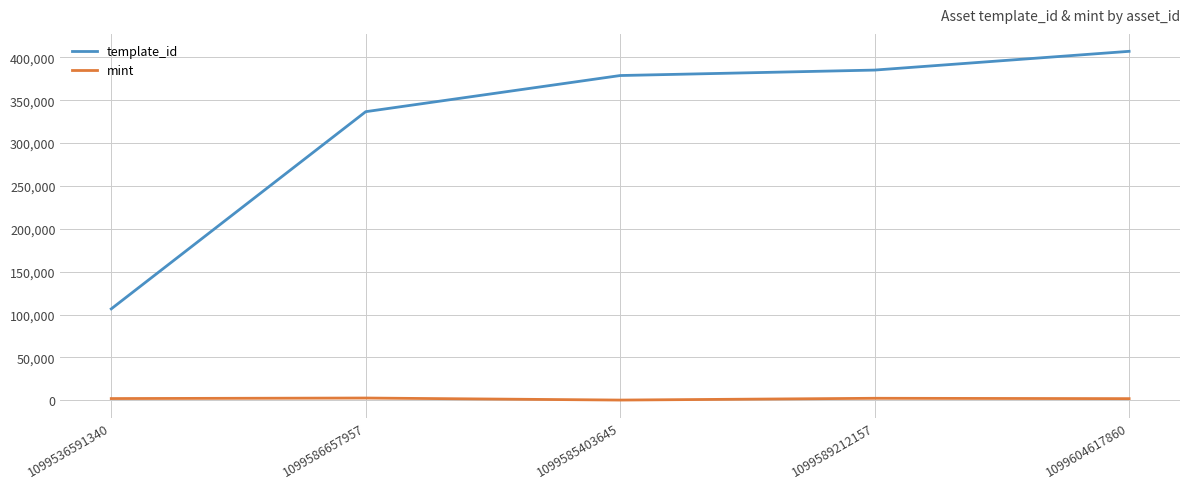

Which category has the highest value across all series?

1099604617860